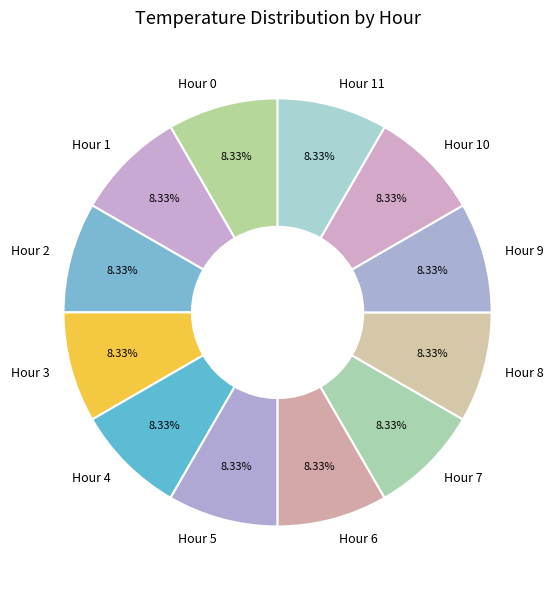

Does Hour 5 account for over 50% of the chart?

No